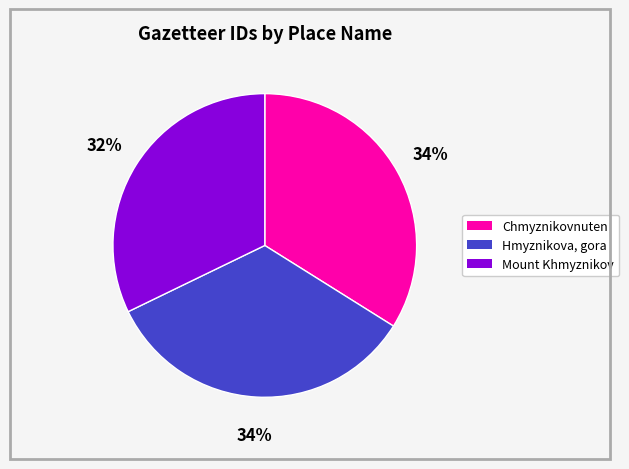

Does Mount Khmyznikov represent more than half of the total?

No